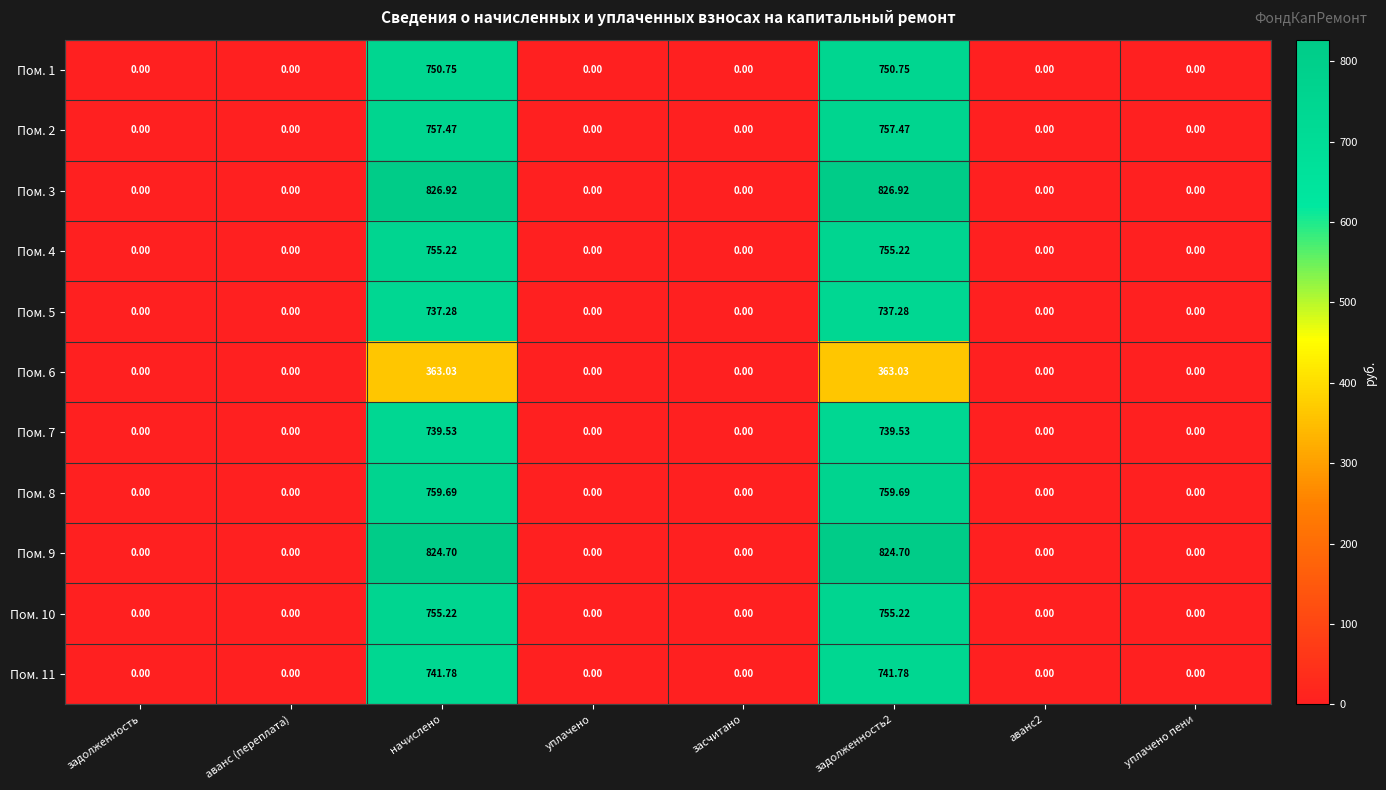

Is the value of Пом. 7 at начислено greater than the value of Пом. 11 at начислено?

No